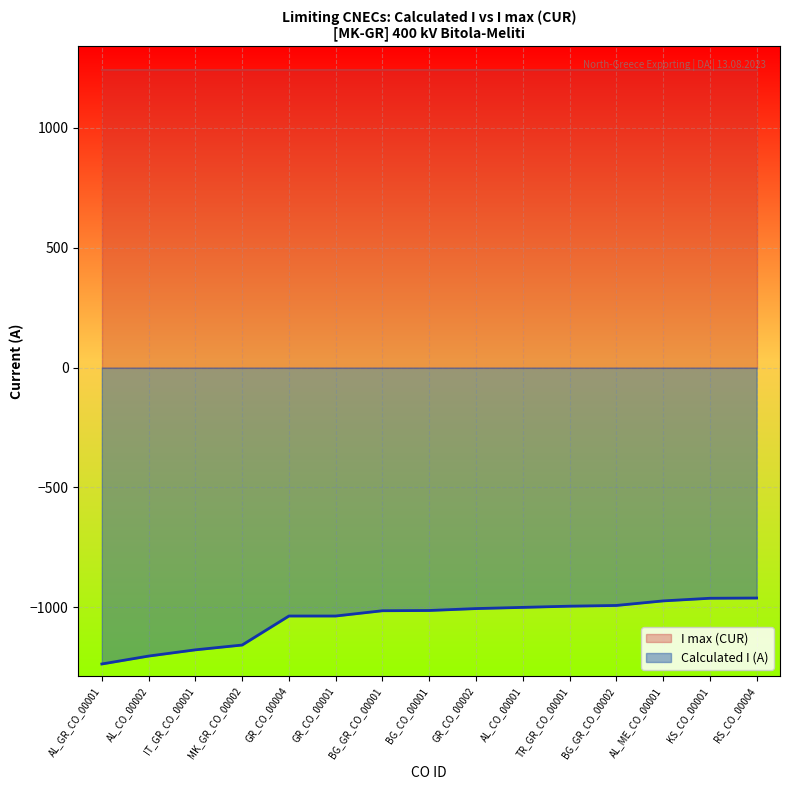

What is the label of the 4th point from the left?

MK_GR_CO_00002